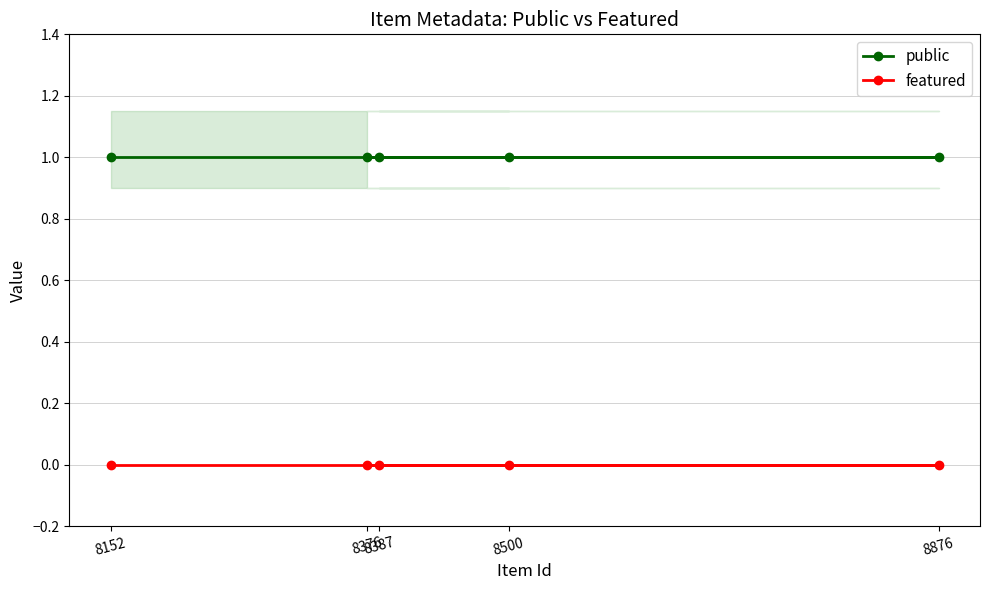

Rank the series at 8876 from lowest to highest value.

featured, public